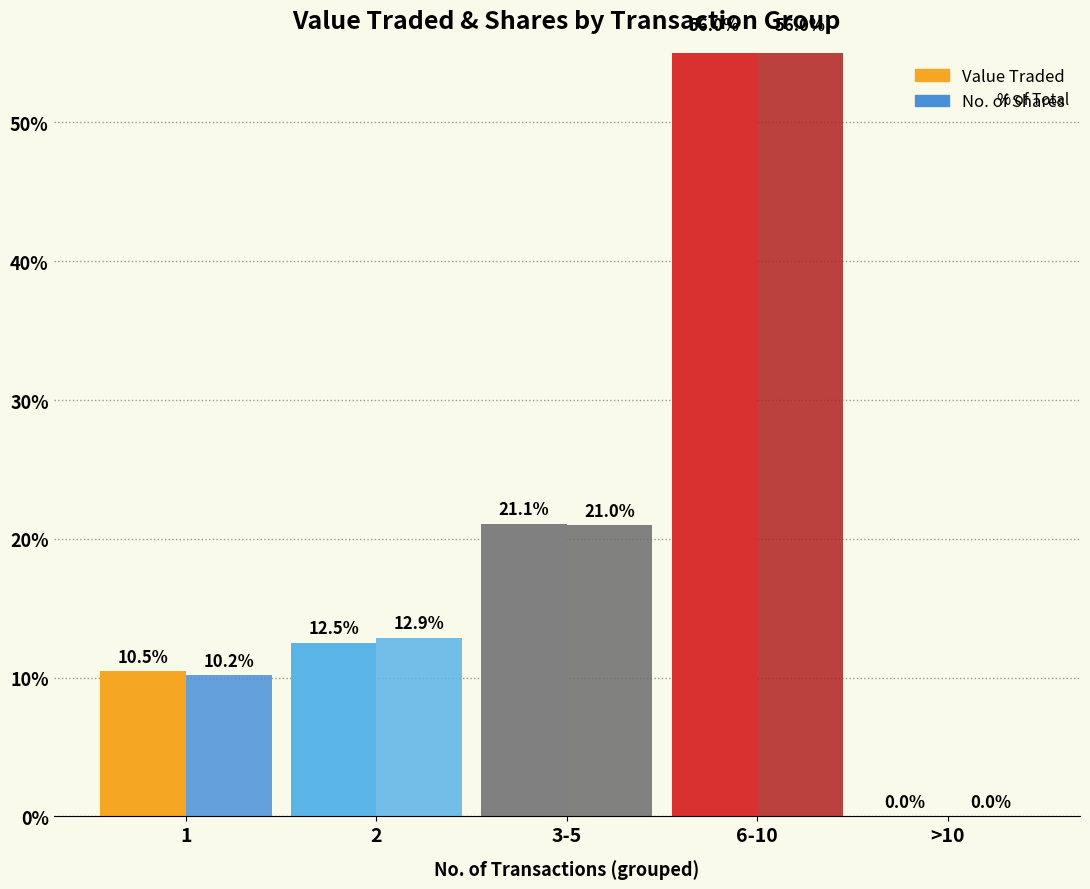

At how many categories does at least one series exceed 46?

1